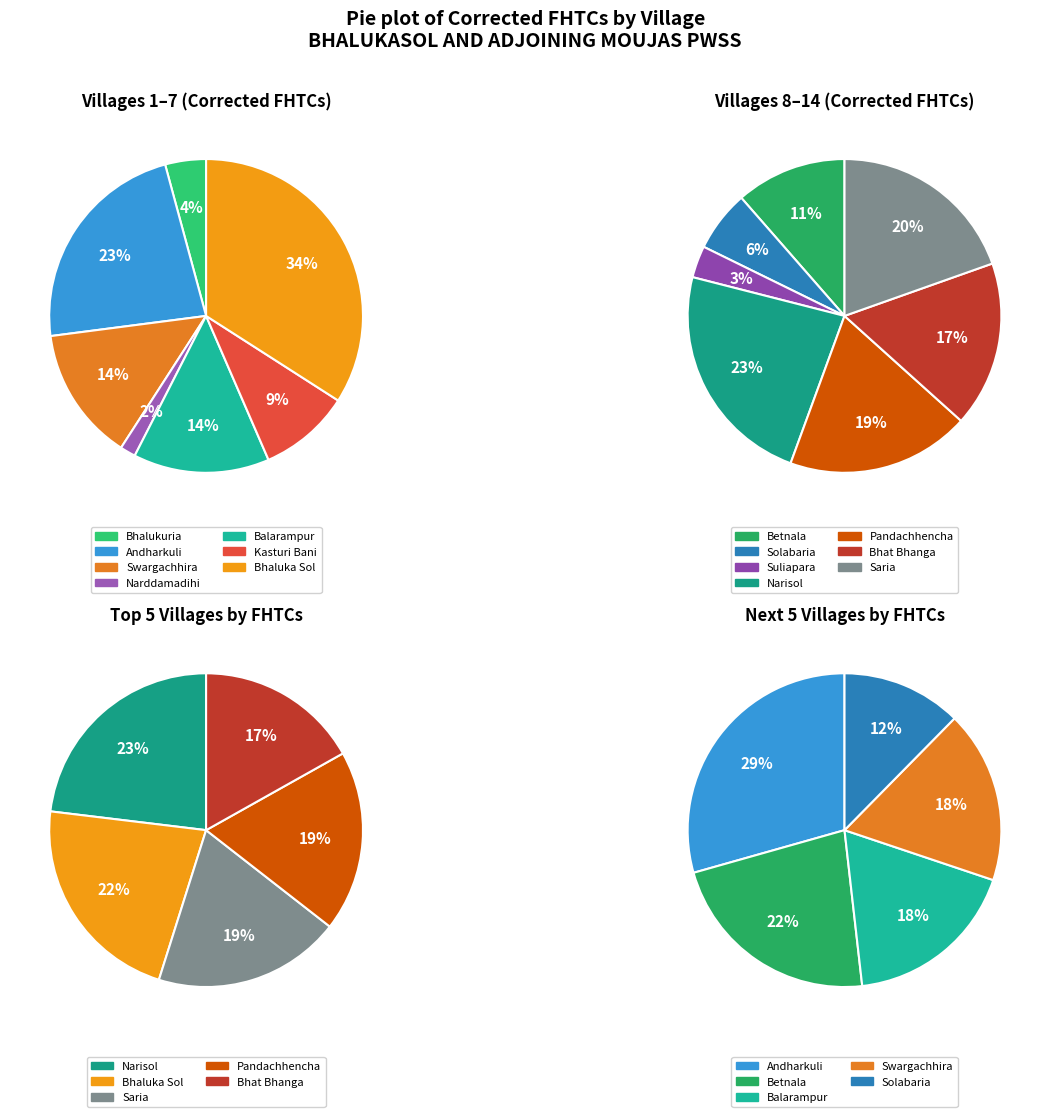

Count the number of slices in the pie.

14